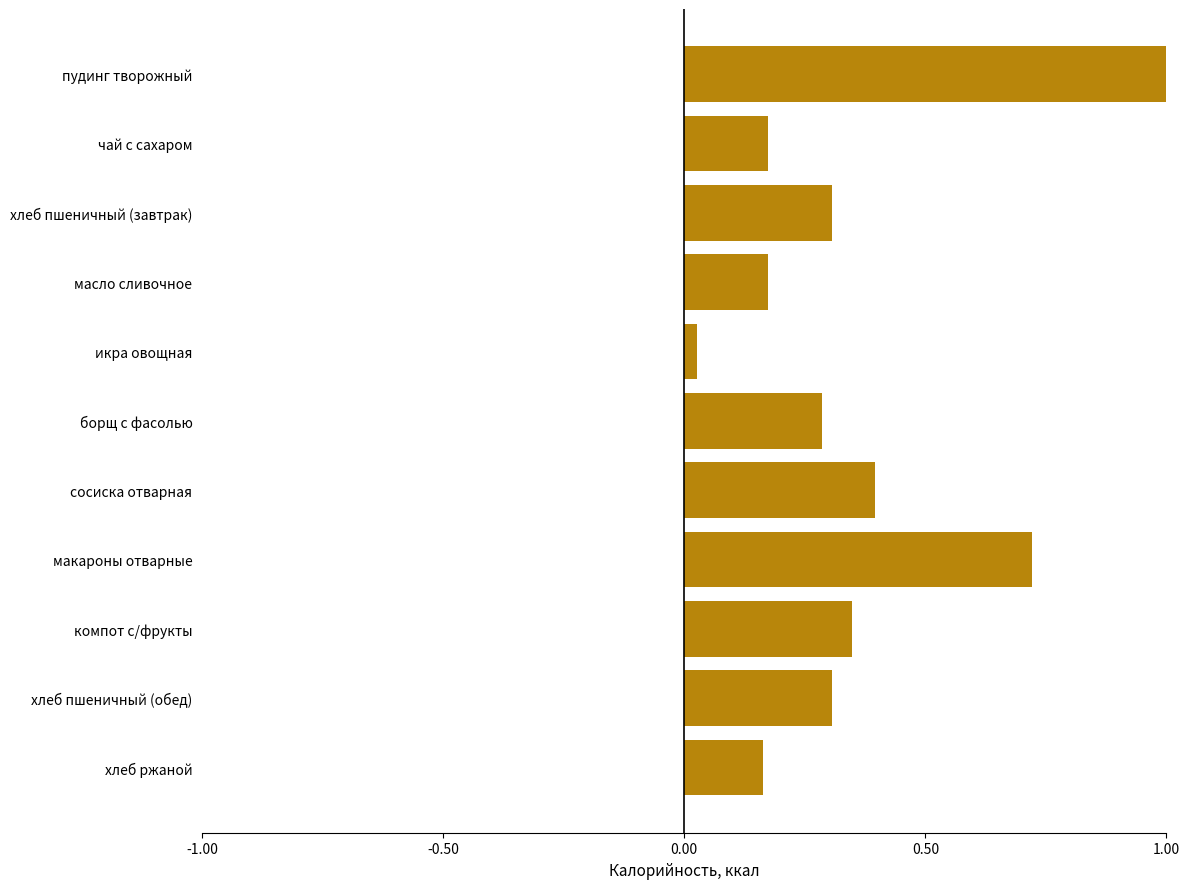

How many bars are there in total?

11